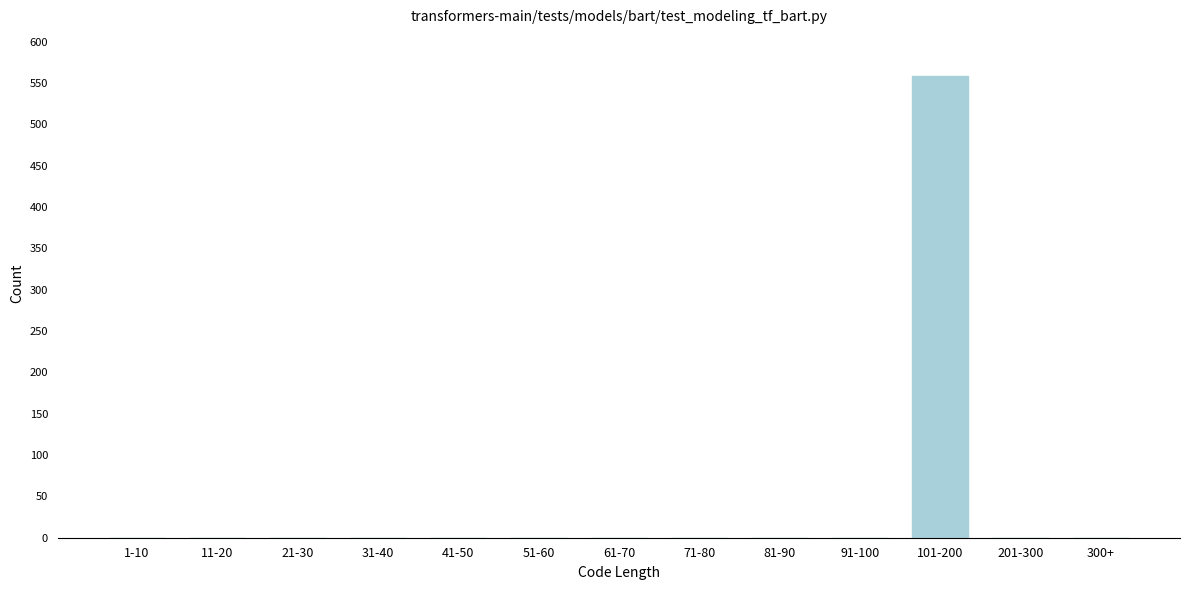

Reading left to right, list all the values displayed in this chart.

1-10=0	11-20=0	21-30=0	31-40=0	41-50=0	51-60=0	61-70=0	71-80=0	81-90=0	91-100=0	101-200=559	201-300=0	300+=0